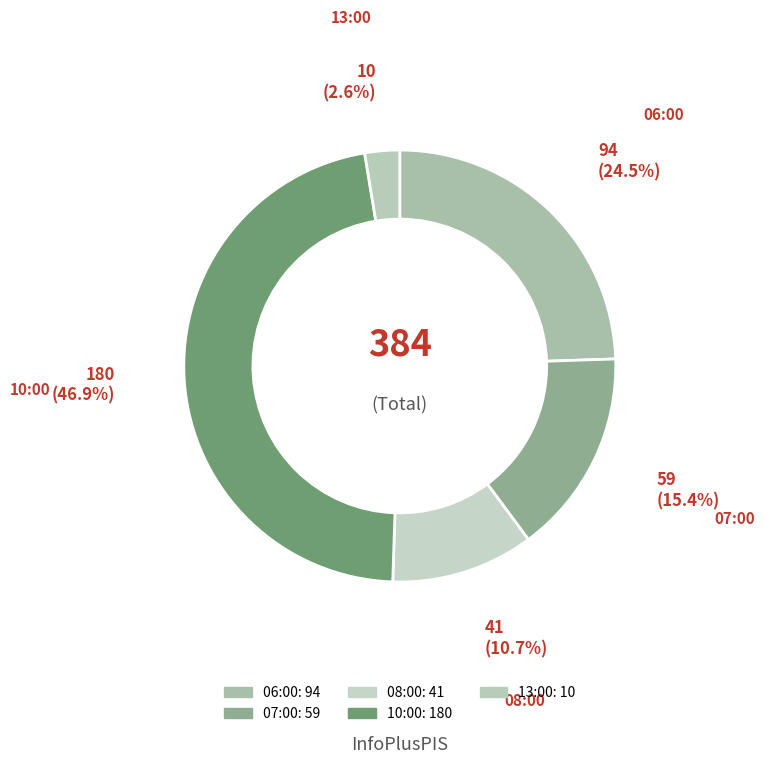

Which slice is the smallest?

13:00